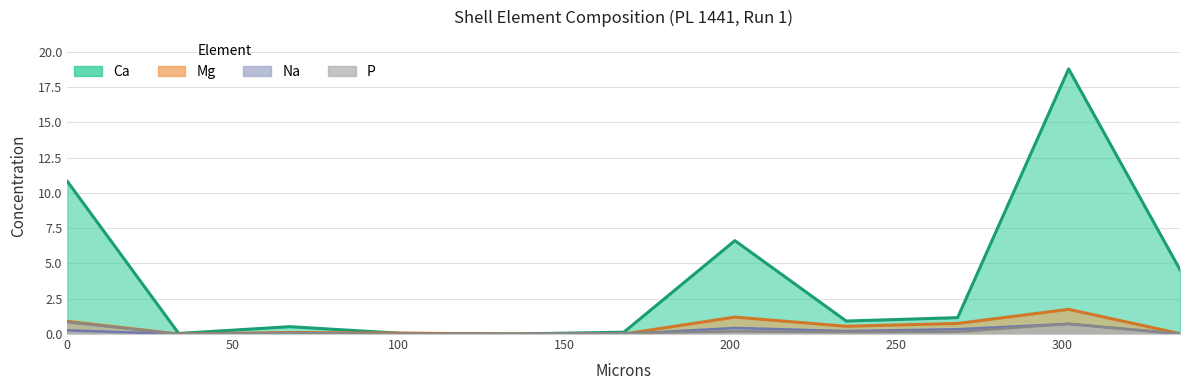

Which series has the largest total across all categories?

Ca